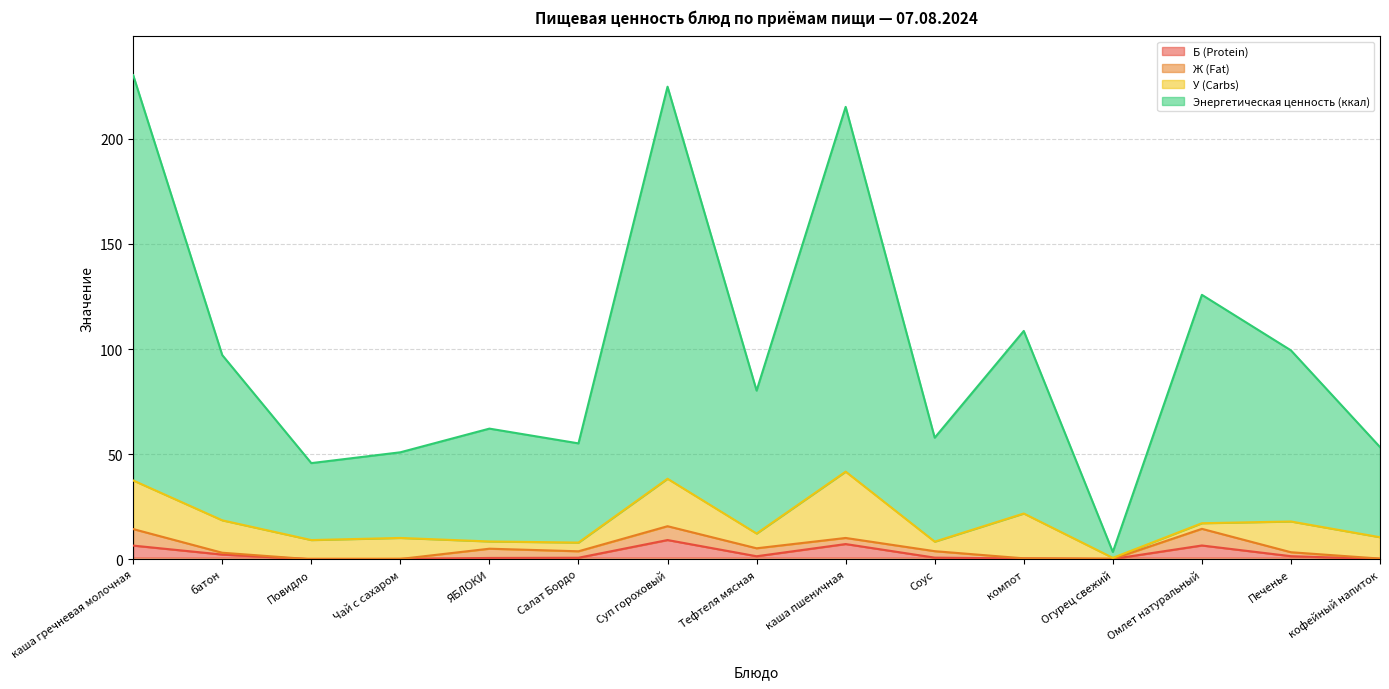

What is the label of the 5th point from the right?

компот